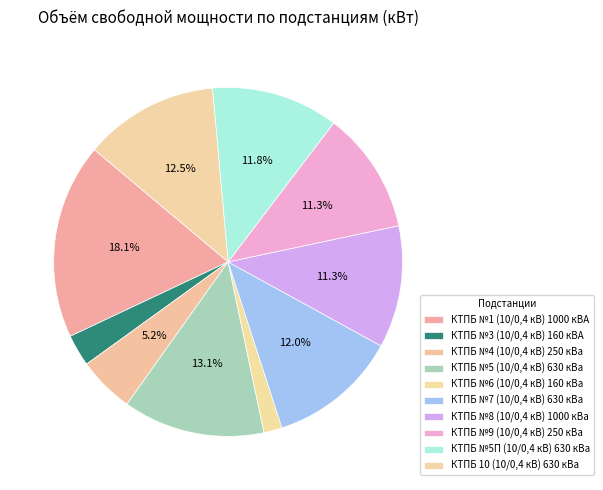

The КТПБ №4 (10/0,4 кВ) 250 кВа slice represents 5% of the pie. True or false?

True